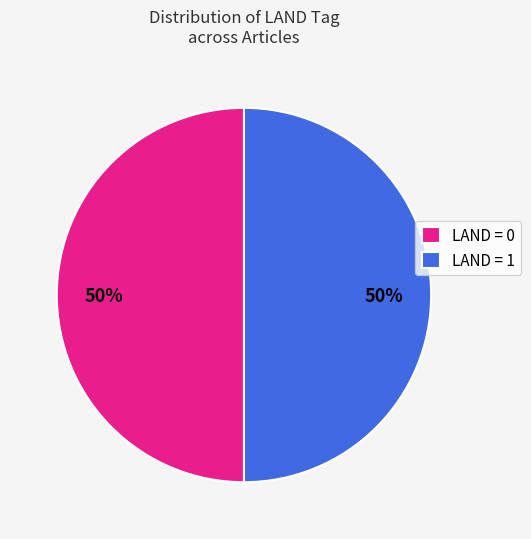

To the nearest percent, what is the combined percentage of LAND = 0 and LAND = 1?

100%